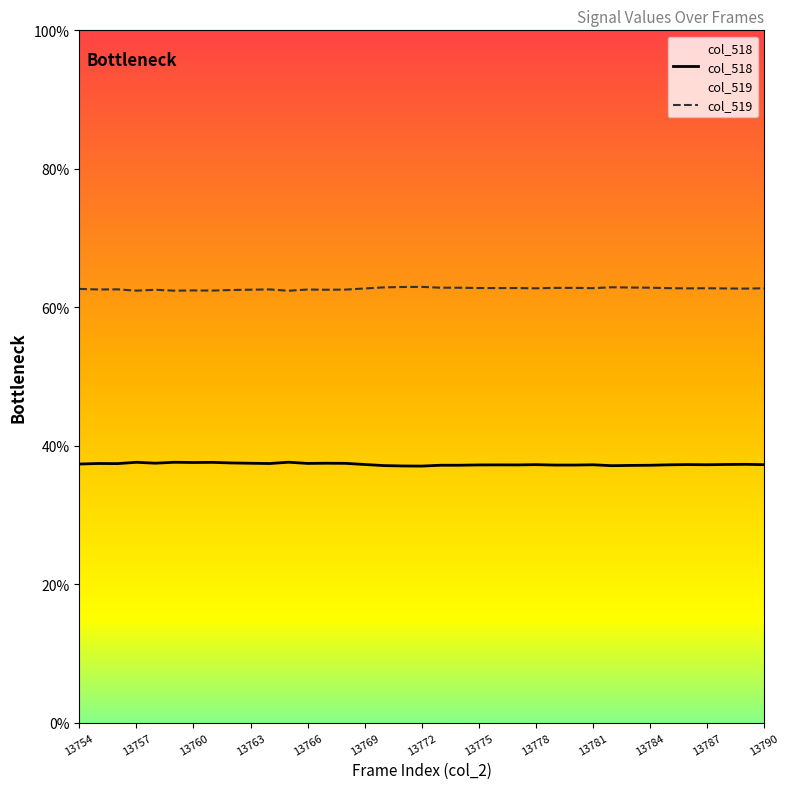

Which series changed the most between 26 and 31?

col_518